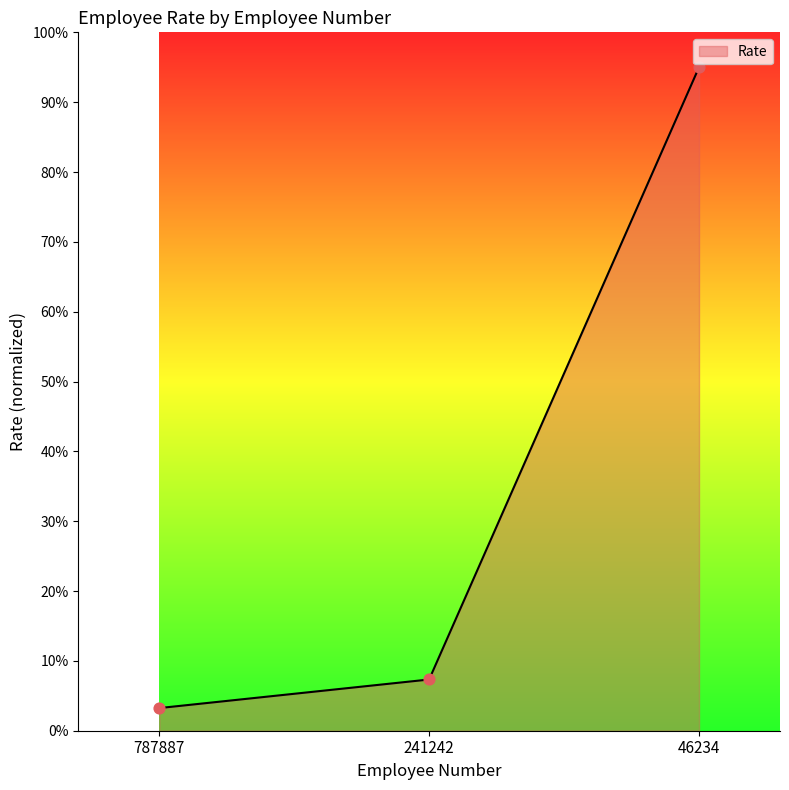

Between 241242 and 787887, which is larger?

241242